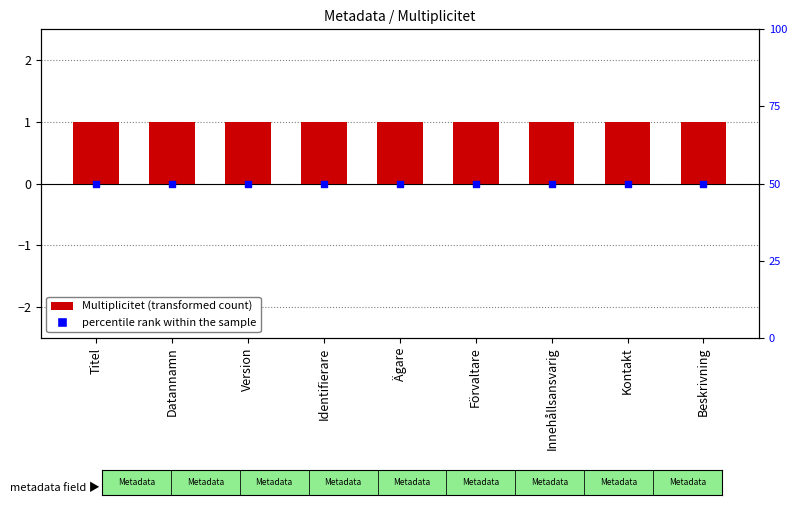

What are all the series names shown in the legend?

Multiplicitet, percentile rank within the sample